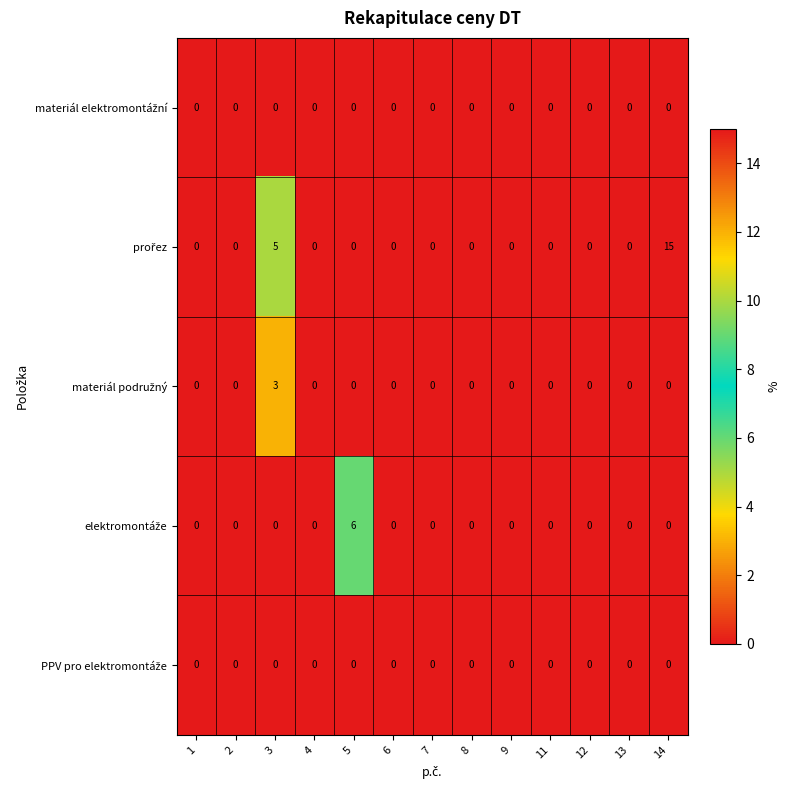

At how many categories does at least one series exceed 4?

3